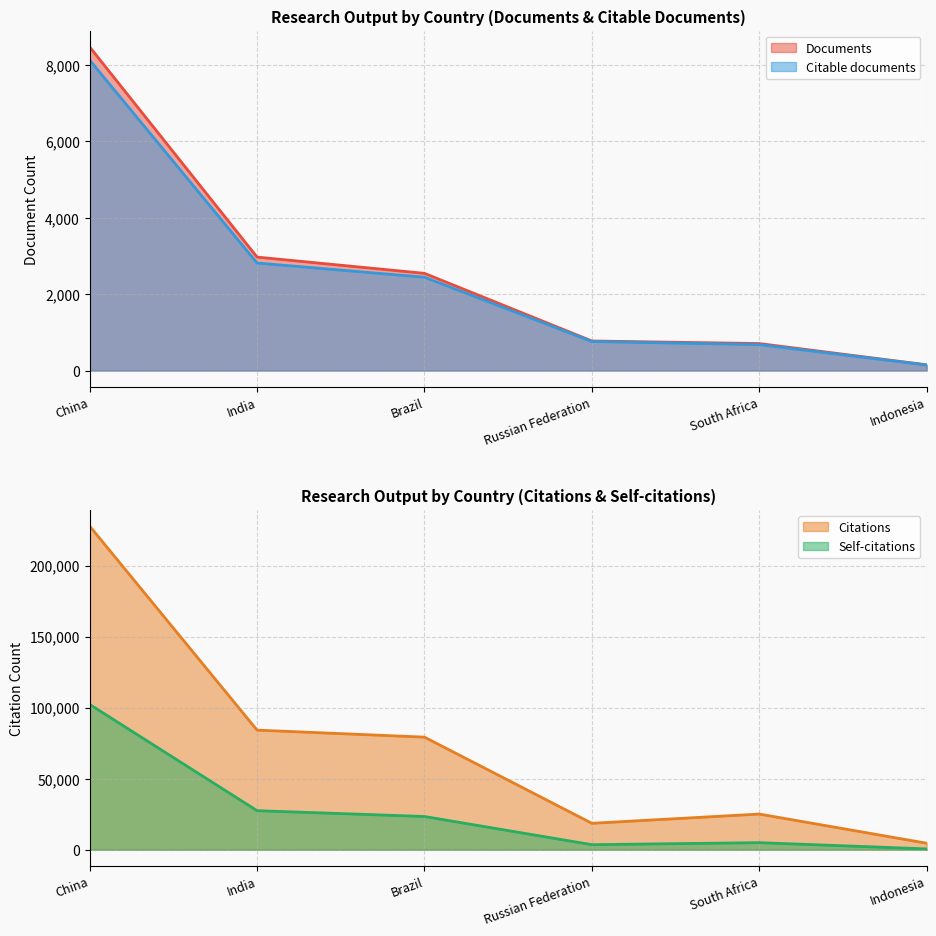

Rank the categories by Citations value from highest to lowest.

China, India, Brazil, South Africa, Russian Federation, Indonesia